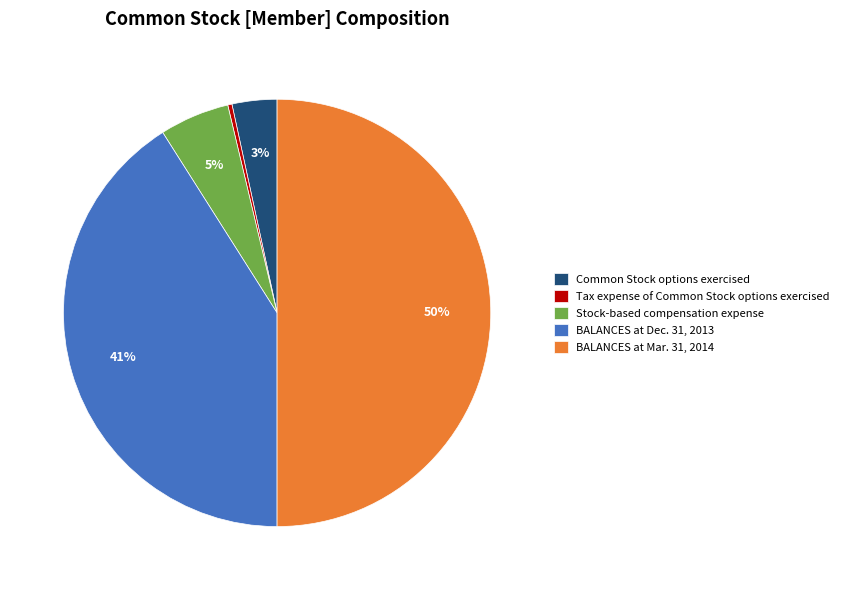

To the nearest percent, what is the average slice percentage?

20%